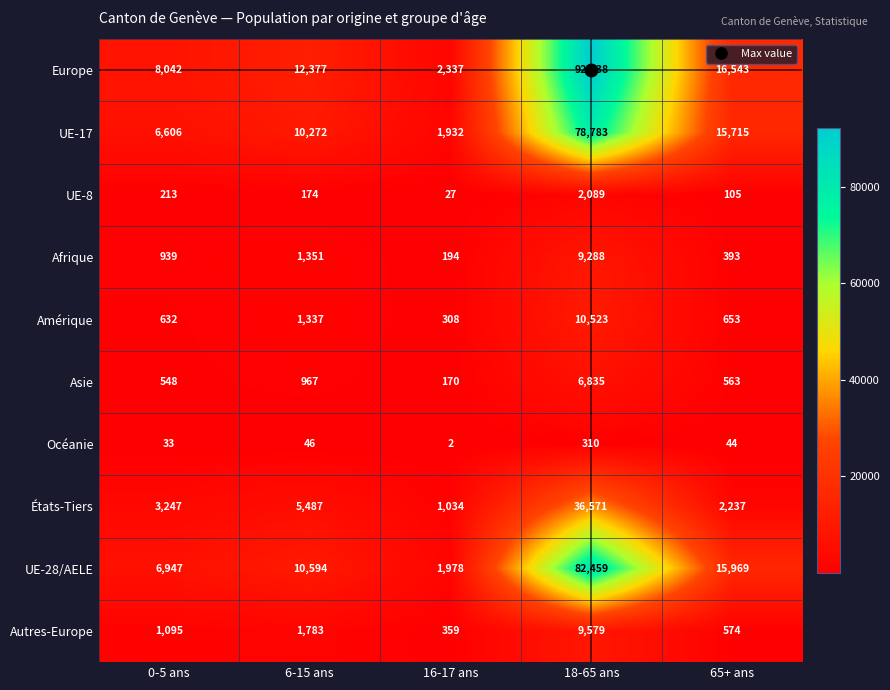

At how many categories does at least one series exceed 5535?

4